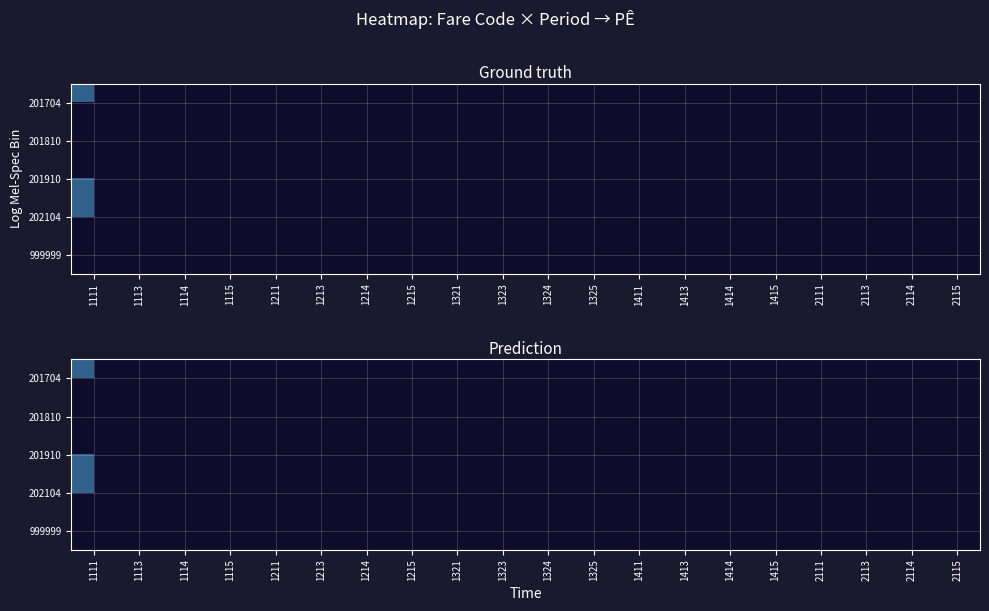

Which has a higher value, 1415 or 1111?

1111